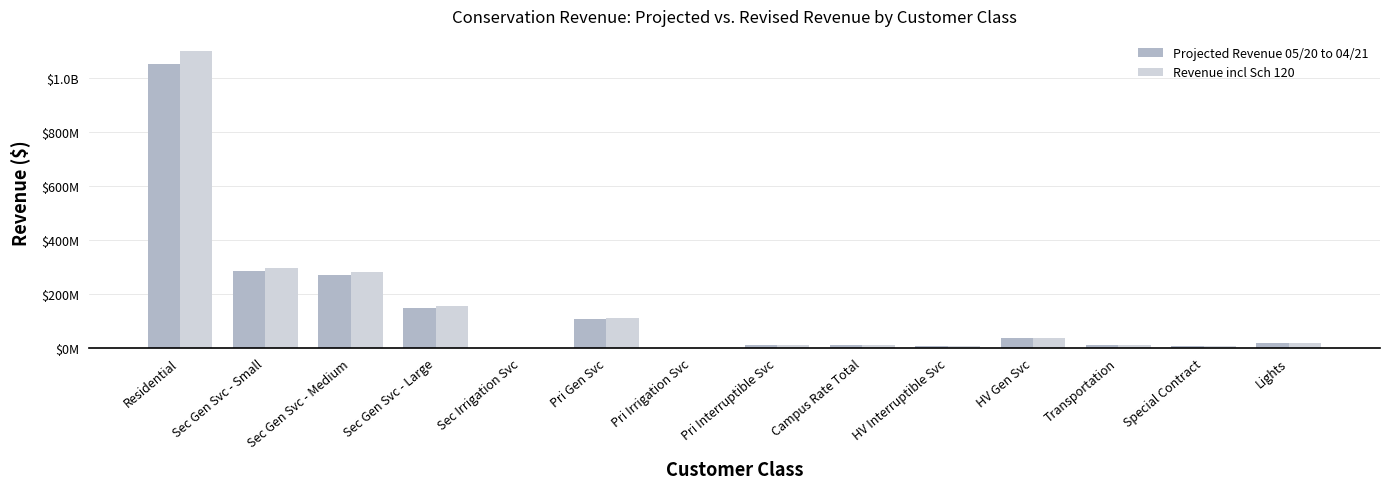

What are all the series names shown in the legend?

Projected Revenue 05/20 to 04/21, Revenue incl Sch 120